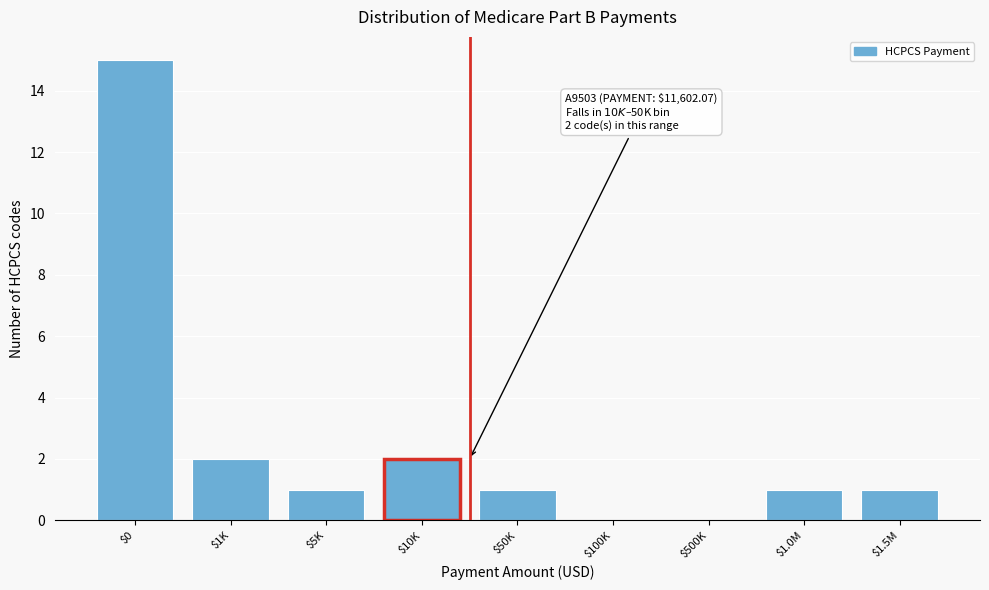

The value at $5K is 2. True or false?

False